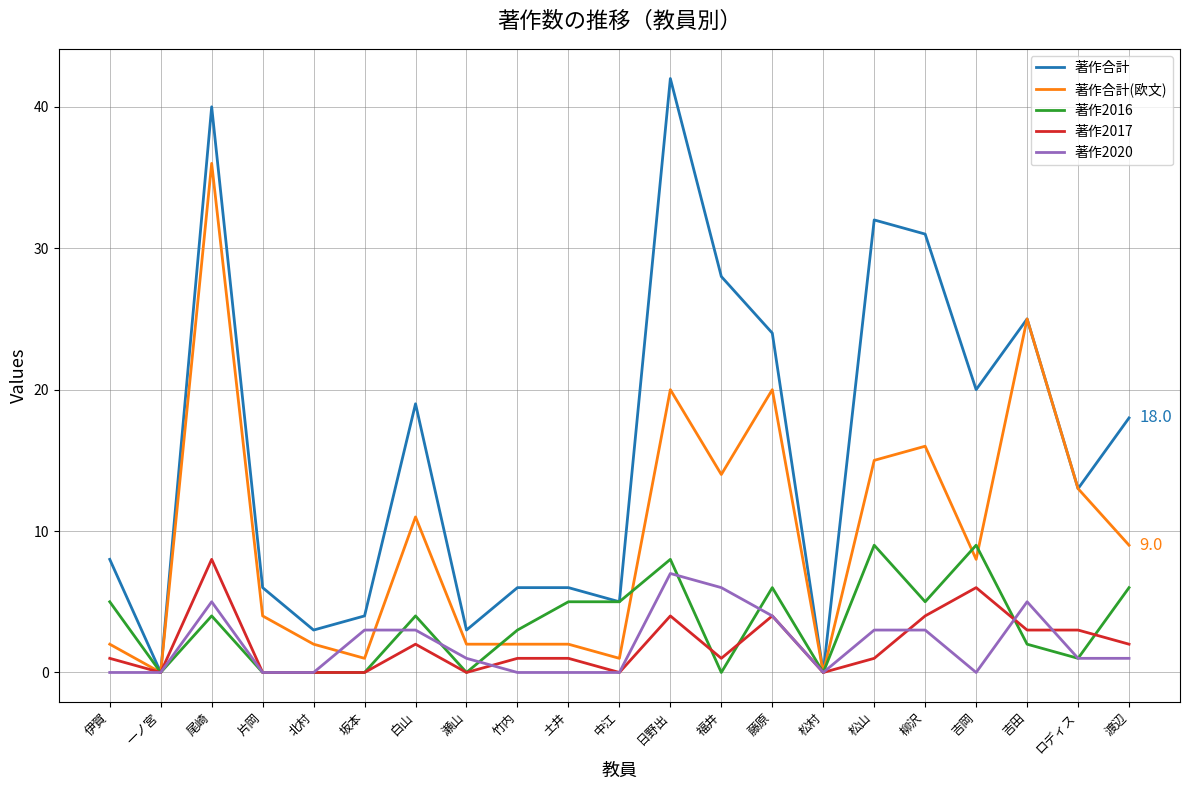

What position from the left is 松山?

16